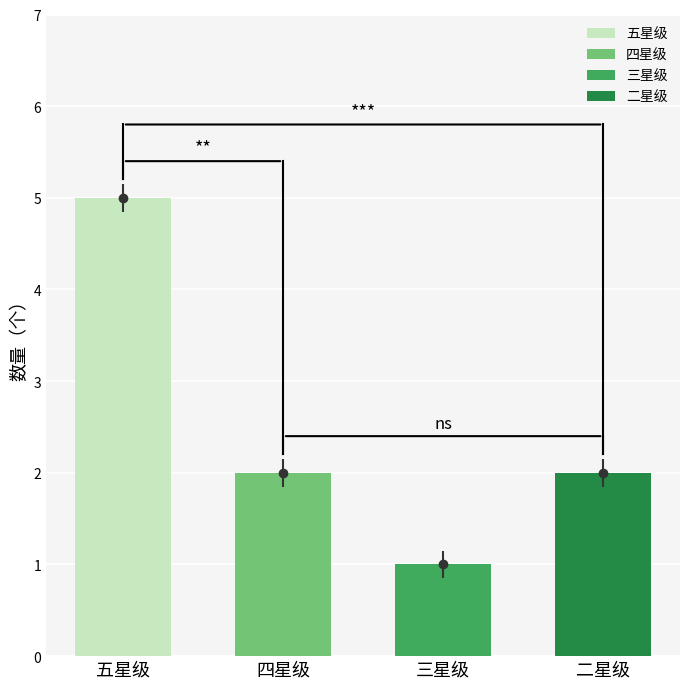

What is the value of the 1st bar from the left?

5